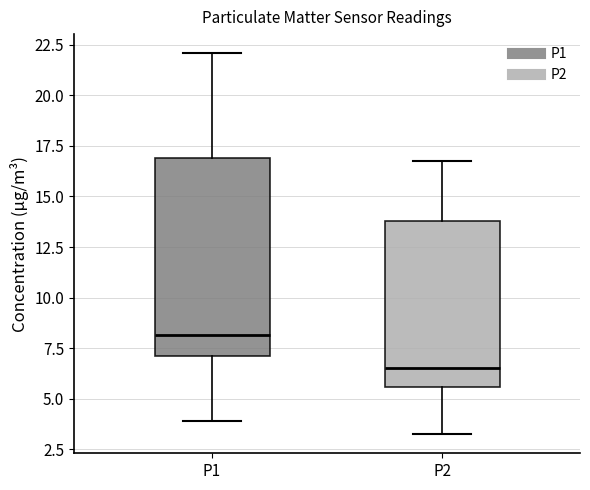

Which box is the tallest, from its lower edge to its upper edge?

P1